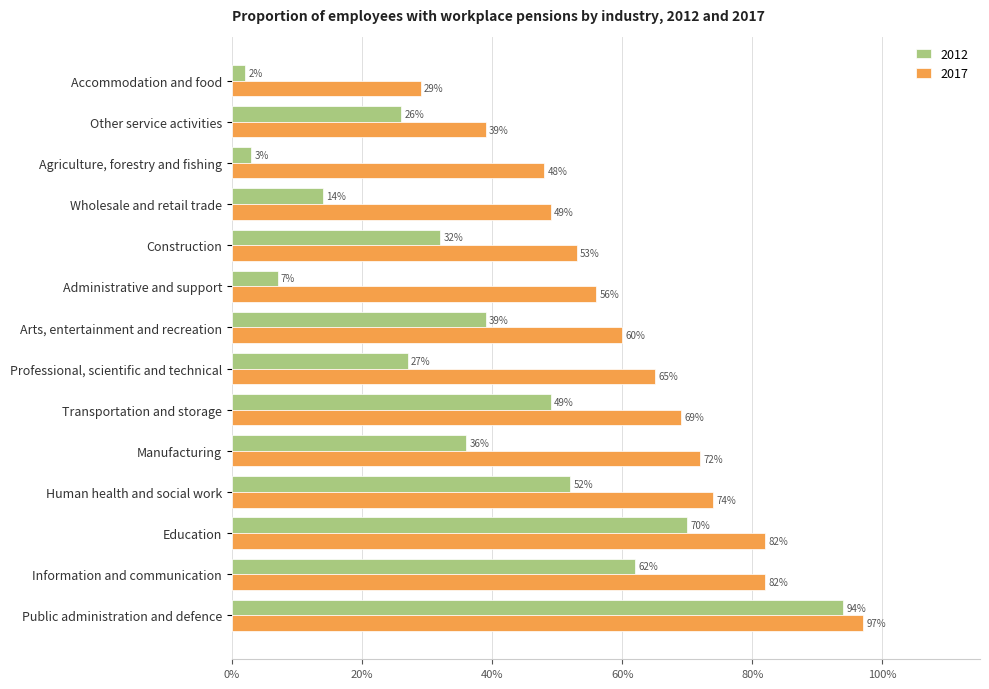

What are all the series names shown in the legend?

2012, 2017